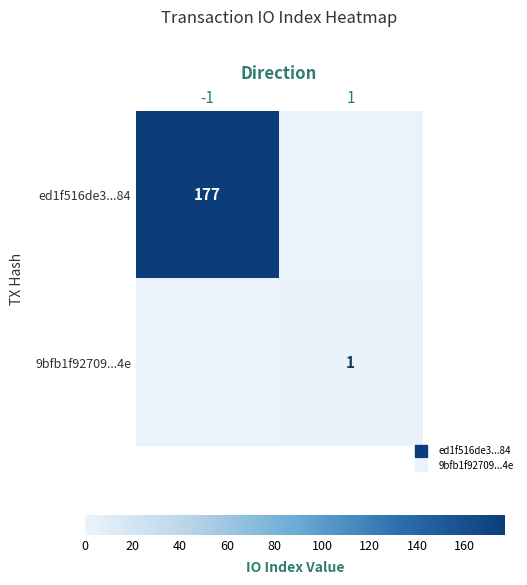

Which series has the largest total across all categories?

ed1f516de3...84